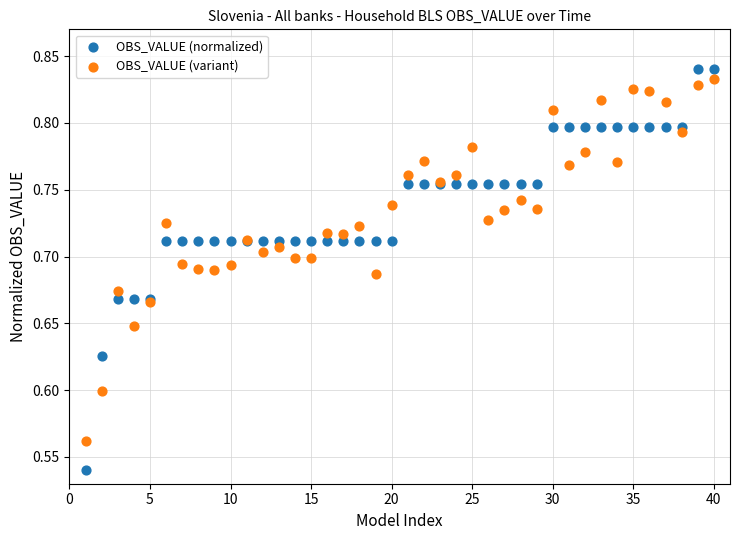

Which series reaches the minimum Y coordinate?

OBS_VALUE (normalized)